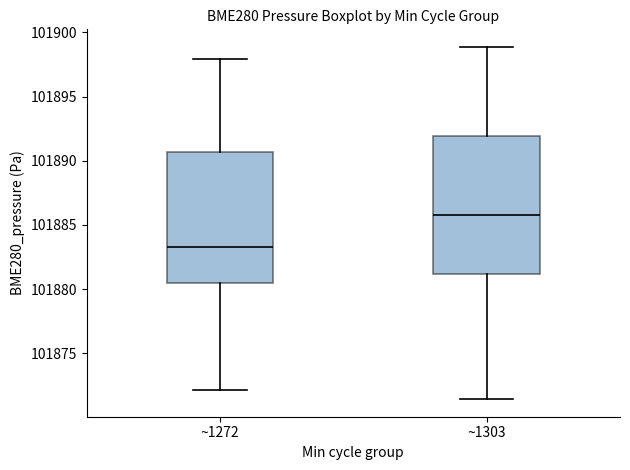

Where is the lower edge of the box for ~1272 on the y-axis? The values are not printed on the chart, so give them approximately, as read against the axis.

101880.5